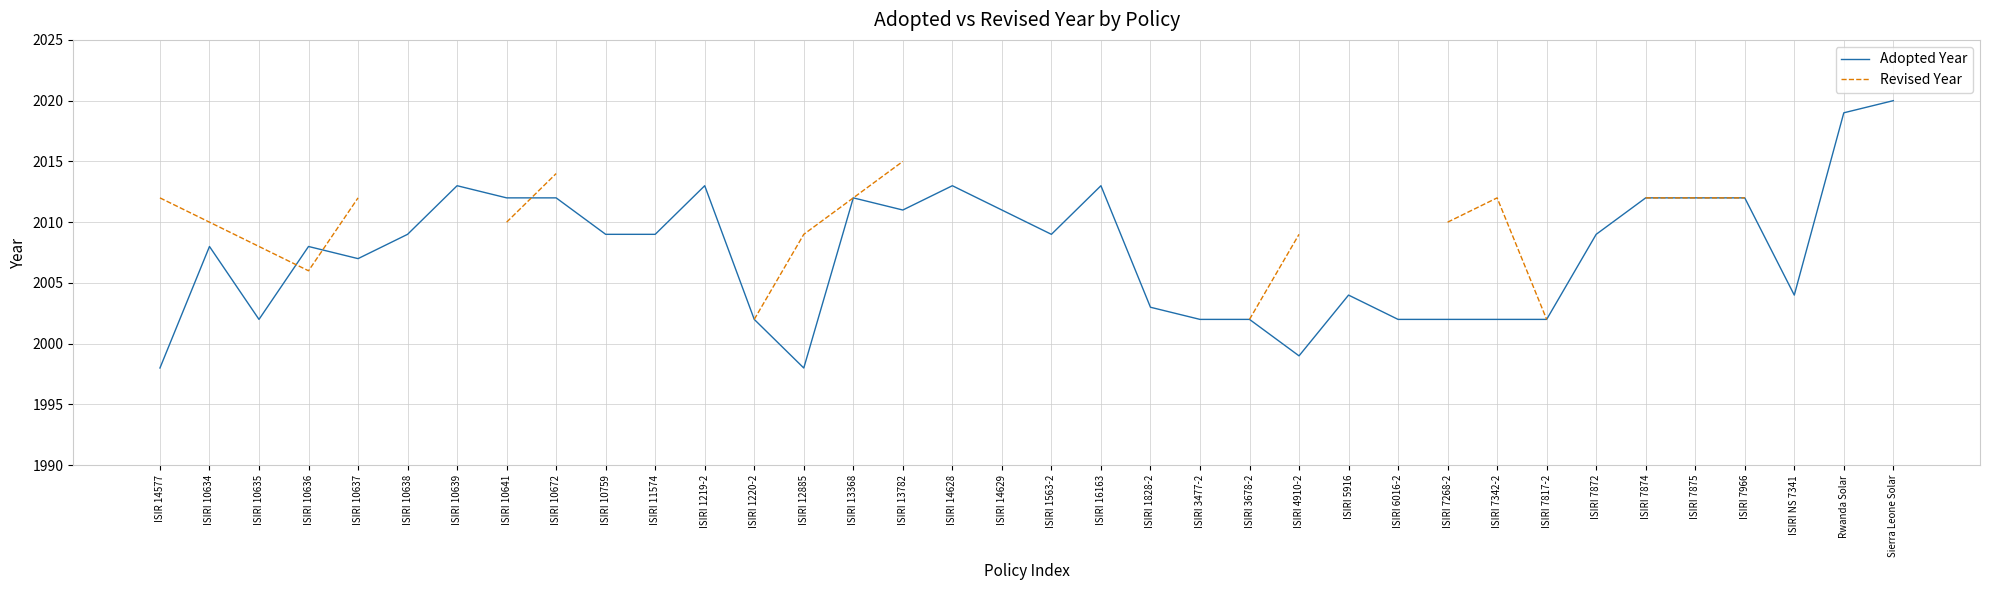

Is it true that Revised Year equals 1105.8 at ISIRI 1220-2?

False